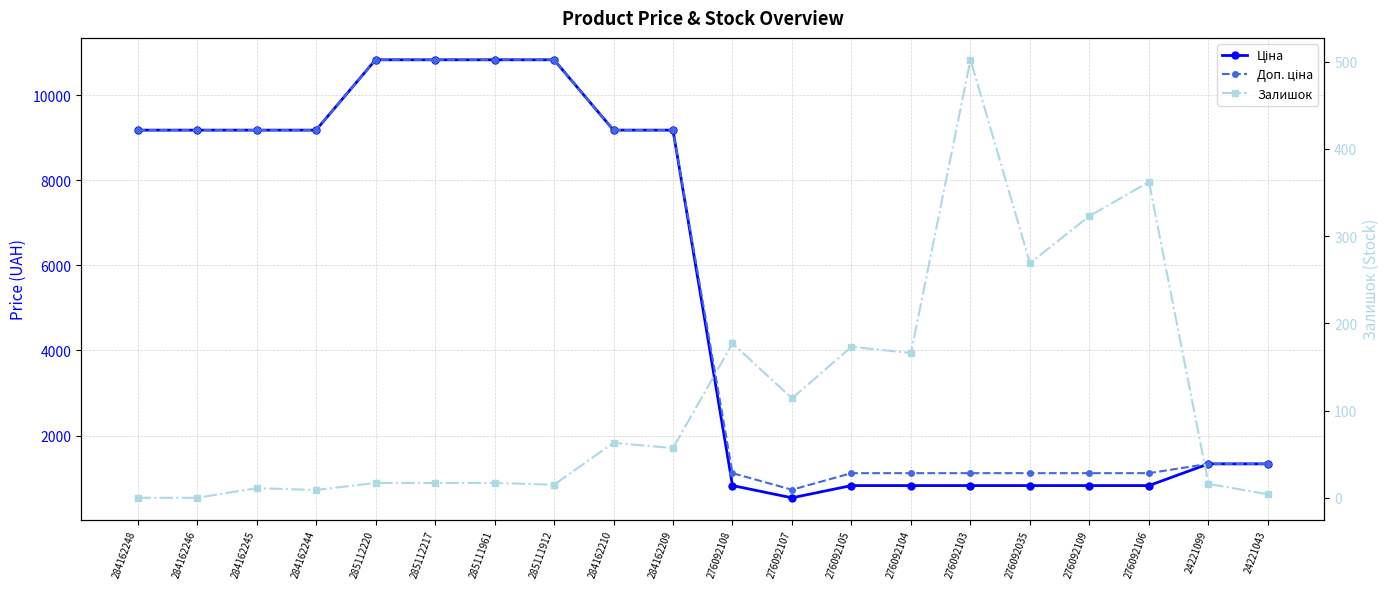

Reading left to right, what are all the values shown in this chart?

Ціна: 284162248=9185.1	284162246=9185.1	284162245=9185.1	284162244=9185.1	285112220=10840.1	285112217=10840.1	285111961=10840.1	285111912=10840.1	284162210=9185.1	284162209=9185.1	276092108=822.0	276092107=534.3	276092105=822.0	276092104=822.0	276092103=822.0	276092035=822.0	276092109=822.0	276092106=822.0	24221099=1332.7	24221043=1332.7
Доп. ціна: 284162248=9185.1	284162246=9185.1	284162245=9185.1	284162244=9185.1	285112220=10840.1	285112217=10840.1	285111961=10840.1	285111912=10840.1	284162210=9185.1	284162209=9185.1	276092108=1114.0	276092107=724.0	276092105=1114.0	276092104=1114.0	276092103=1114.0	276092035=1114.0	276092109=1114.0	276092106=1114.0	24221099=1333.0	24221043=1333.0
Залишок: 284162248=0.0	284162246=0.0	284162245=11.0	284162244=9.0	285112220=17.0	285112217=17.0	285111961=17.0	285111912=15.0	284162210=63.0	284162209=57.0	276092108=177.0	276092107=114.0	276092105=173.0	276092104=166.0	276092103=502.0	276092035=269.0	276092109=323.0	276092106=362.0	24221099=16.0	24221043=4.0